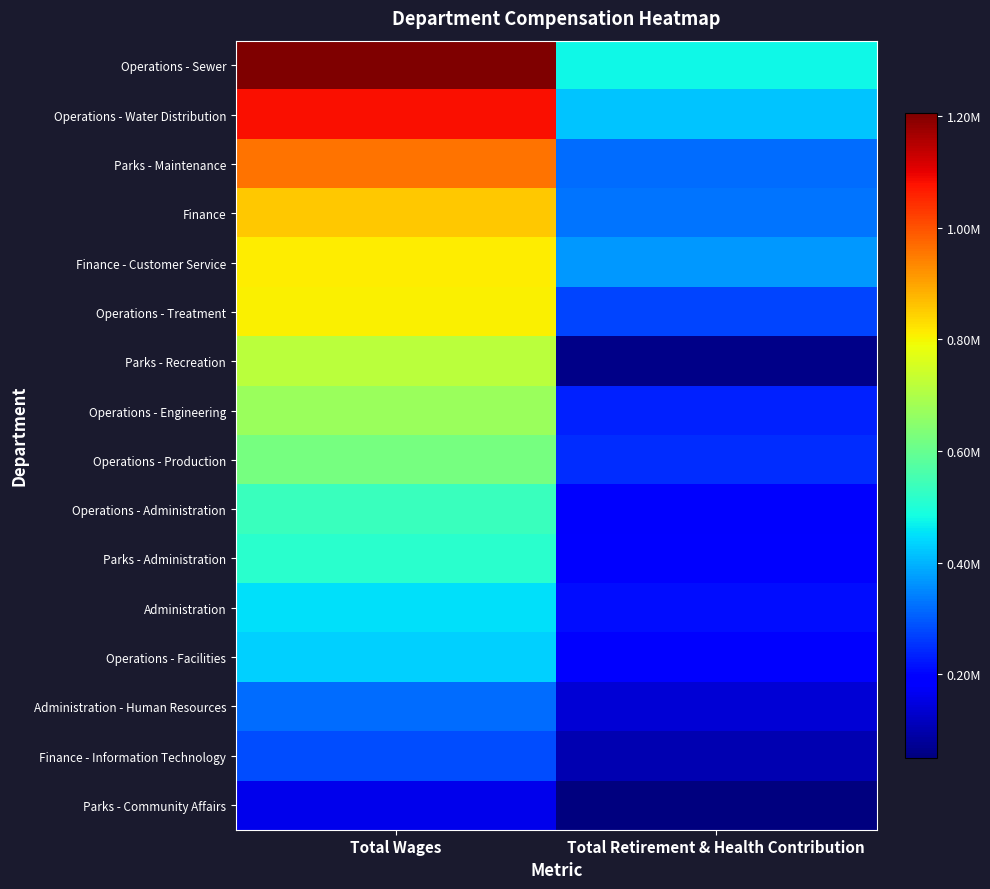

Which label corresponds to the smallest value in the chart?

Total Retirement & Health Contribution